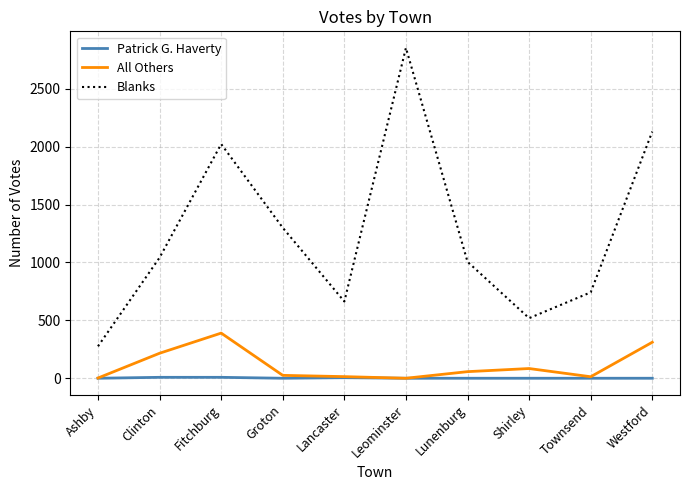

At which category does All Others reach its first local peak?

Fitchburg